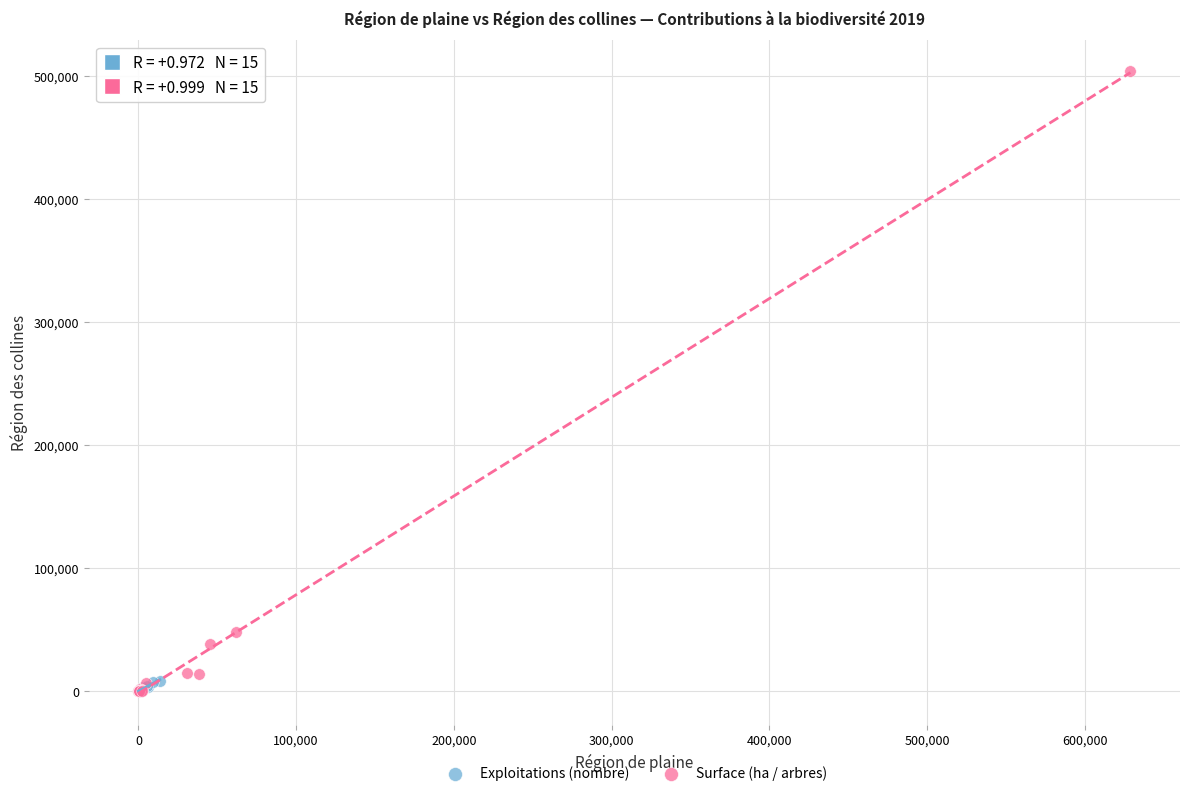

Which series reaches the maximum Y coordinate?

Surface (ha / arbres)